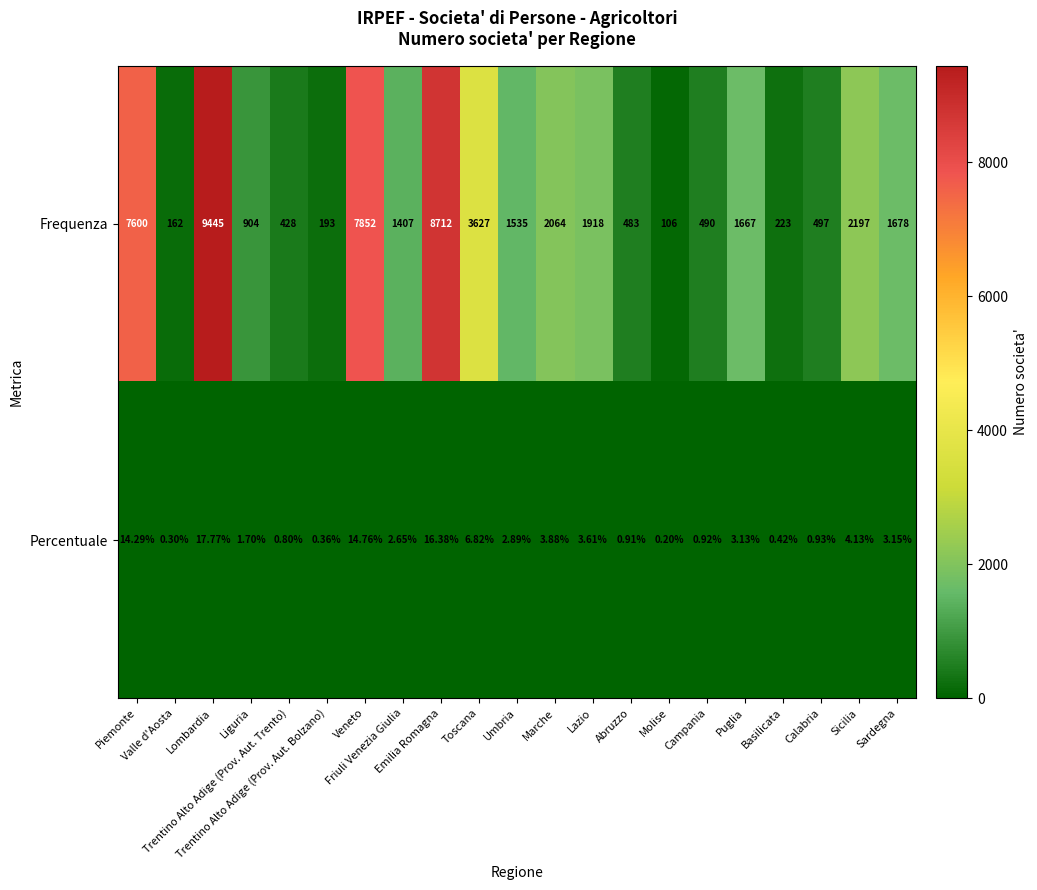

Which series has the largest total across all categories?

Frequenza